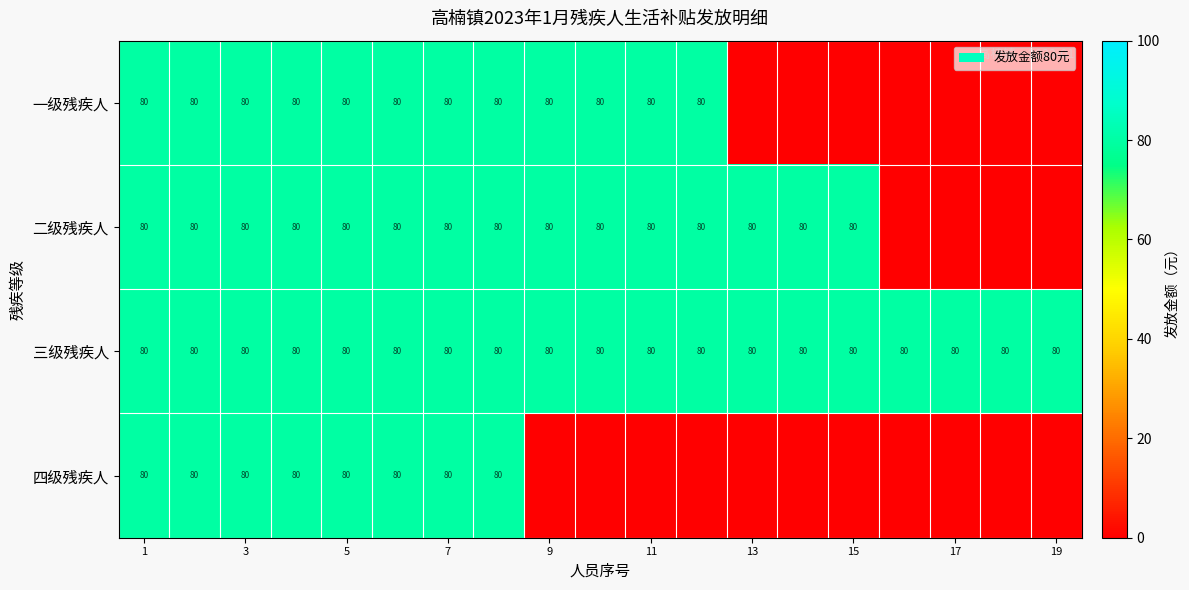

True or false: 一级残疾人 has a value of 133 at 11.

False